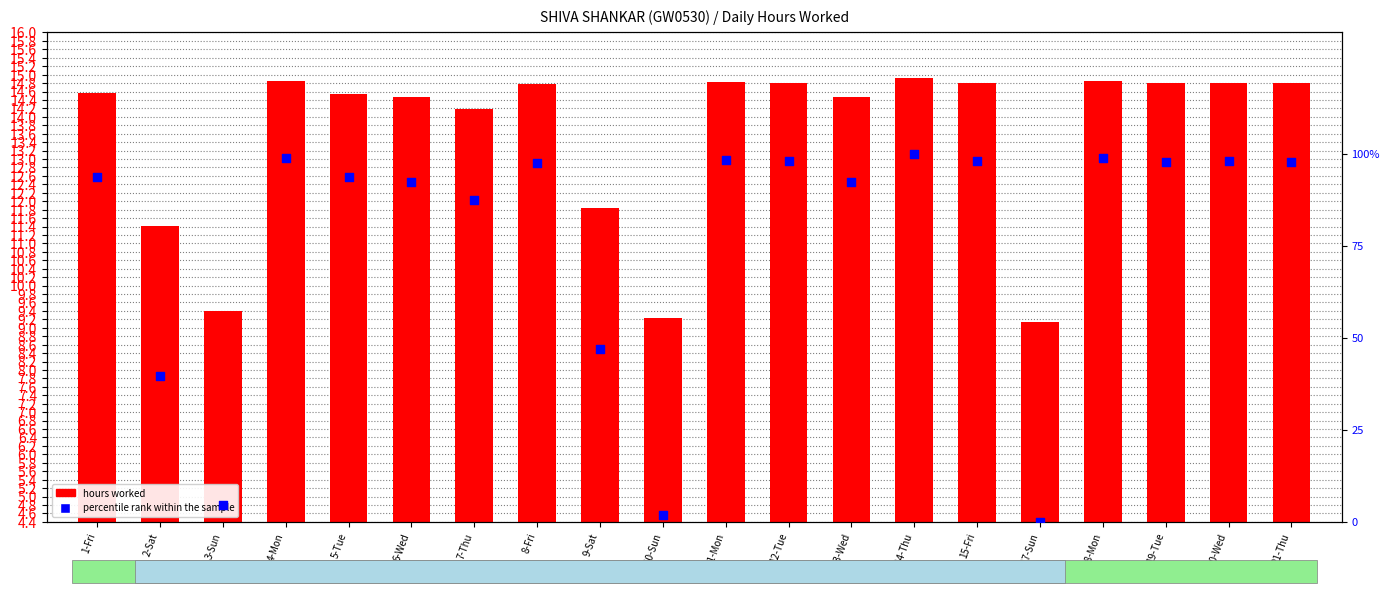

Which series has the widest spread of Y values?

percentile rank within the sample